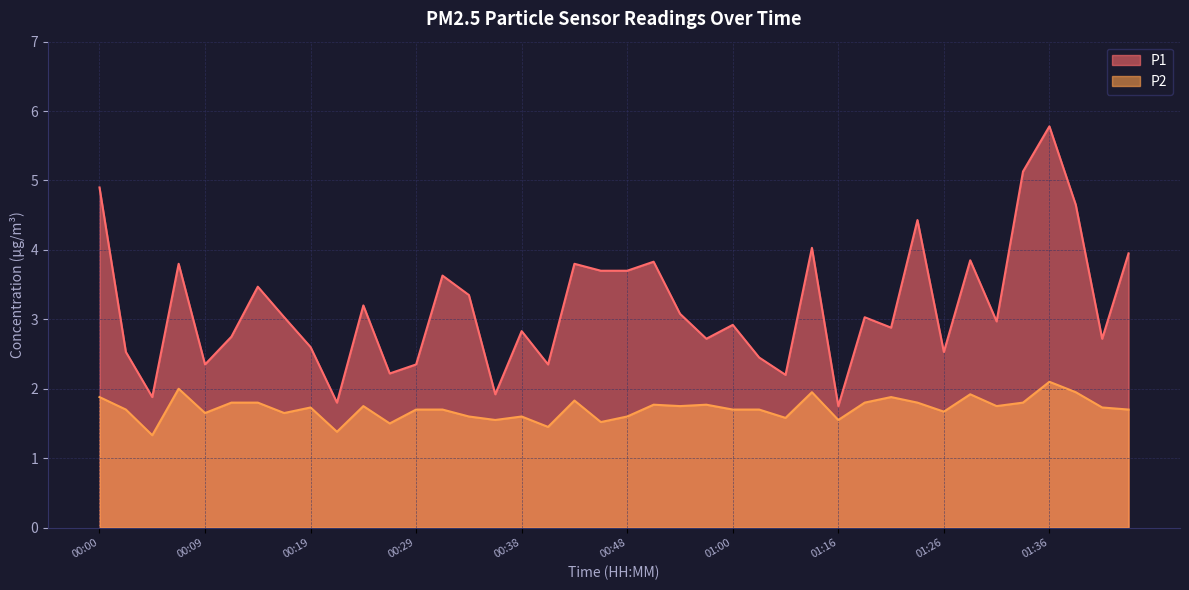

True or false: P2 and P1 cross at least once.

False